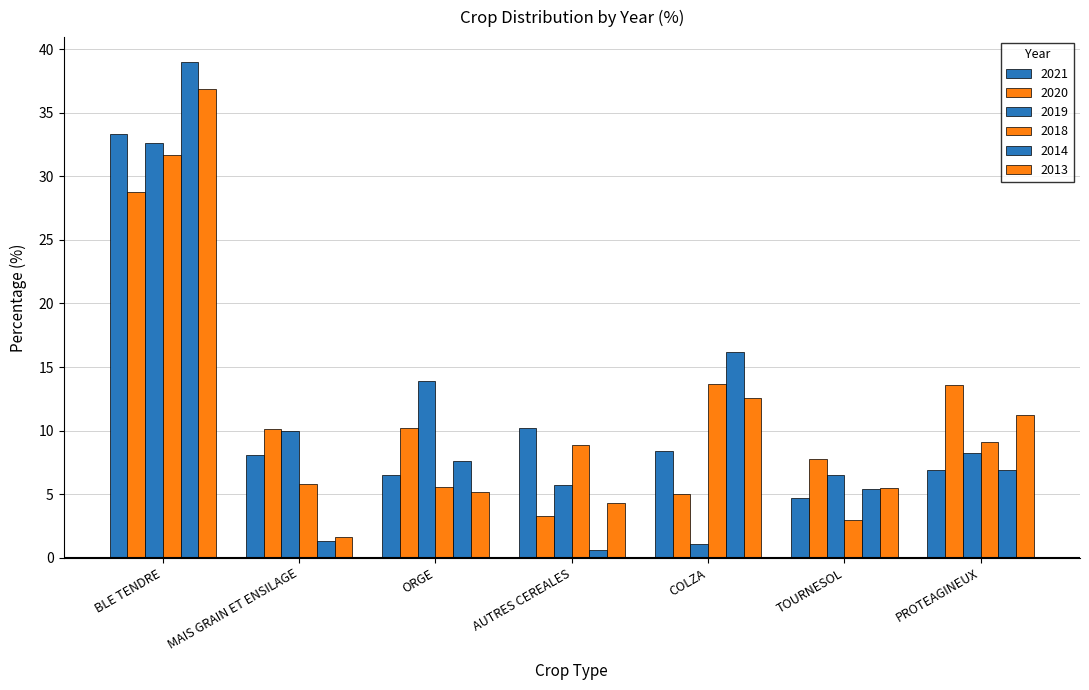

Reading left to right, what are all the values shown in this chart?

2021: BLE TENDRE=33.3	MAIS GRAIN ET ENSILAGE=8.1	ORGE=6.5	AUTRES CEREALES=10.2	COLZA=8.4	TOURNESOL=4.7	PROTEAGINEUX=6.9
2020: BLE TENDRE=28.8	MAIS GRAIN ET ENSILAGE=10.1	ORGE=10.2	AUTRES CEREALES=3.3	COLZA=5.0	TOURNESOL=7.8	PROTEAGINEUX=13.6
2019: BLE TENDRE=32.6	MAIS GRAIN ET ENSILAGE=10.0	ORGE=13.9	AUTRES CEREALES=5.7	COLZA=1.1	TOURNESOL=6.5	PROTEAGINEUX=8.2
2018: BLE TENDRE=31.7	MAIS GRAIN ET ENSILAGE=5.8	ORGE=5.6	AUTRES CEREALES=8.9	COLZA=13.7	TOURNESOL=3.0	PROTEAGINEUX=9.1
2014: BLE TENDRE=39.0	MAIS GRAIN ET ENSILAGE=1.3	ORGE=7.6	AUTRES CEREALES=0.6	COLZA=16.2	TOURNESOL=5.4	PROTEAGINEUX=6.9
2013: BLE TENDRE=36.9	MAIS GRAIN ET ENSILAGE=1.6	ORGE=5.2	AUTRES CEREALES=4.3	COLZA=12.6	TOURNESOL=5.5	PROTEAGINEUX=11.2